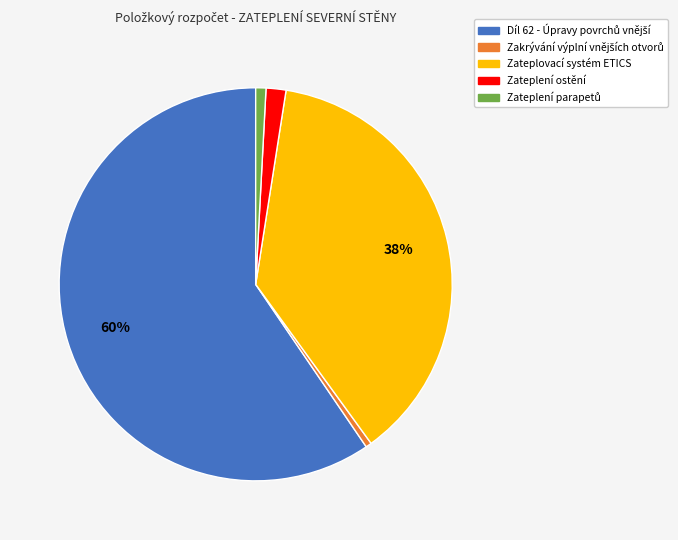

To the nearest percent, what portion does Zateplovací systém ETICS represent?

38%